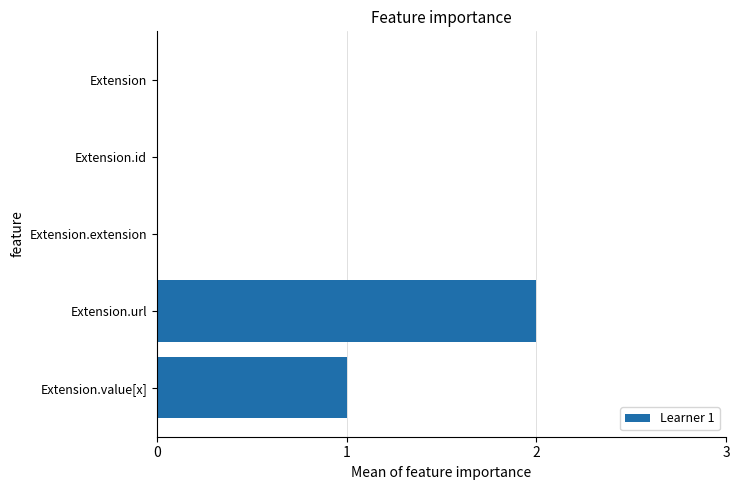

Are the bars grouped side by side (vs. stacked)?

No